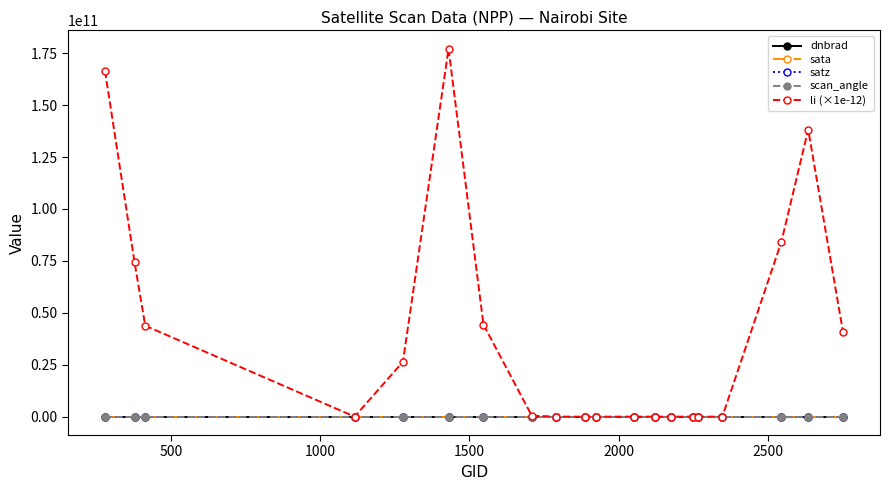

Which series has the widest spread of values?

li (×1e-12)